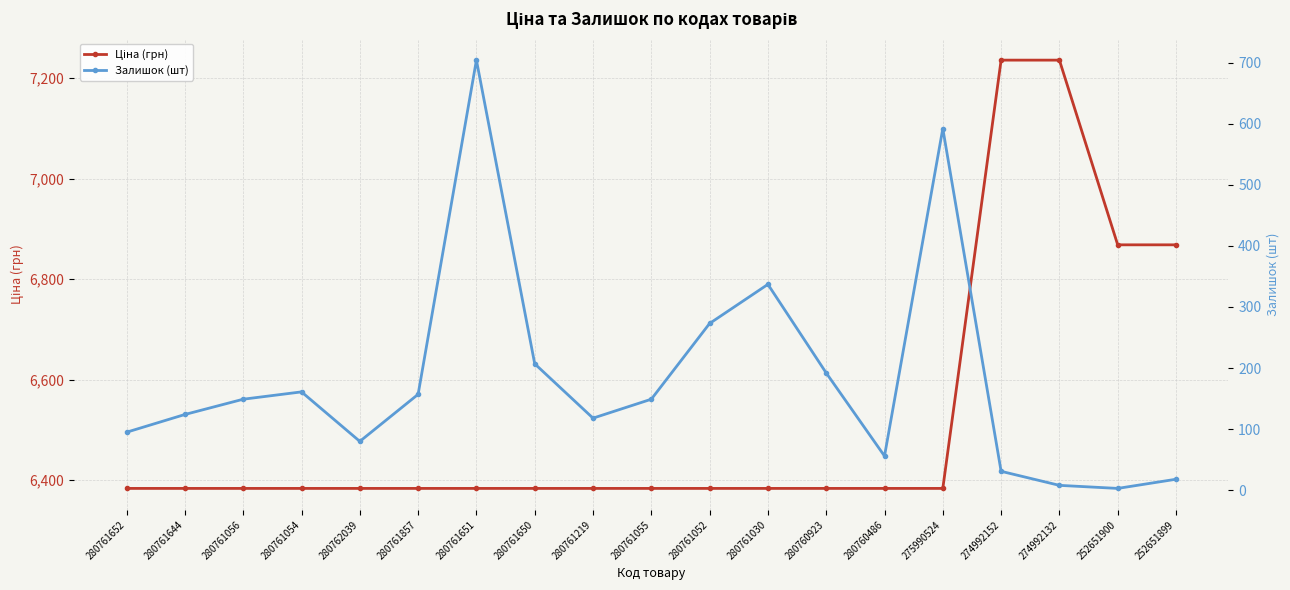

What is the sum of all Залишок (шт) values?

3454.0